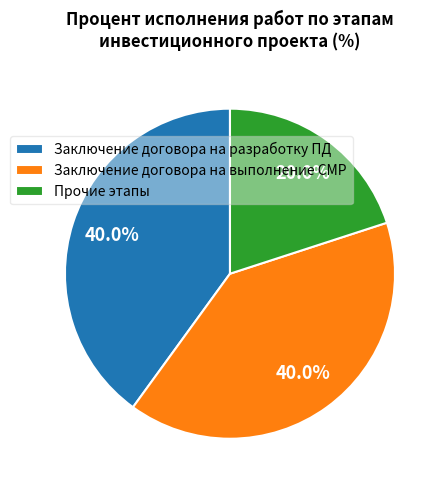

Count the number of slices in the pie.

3